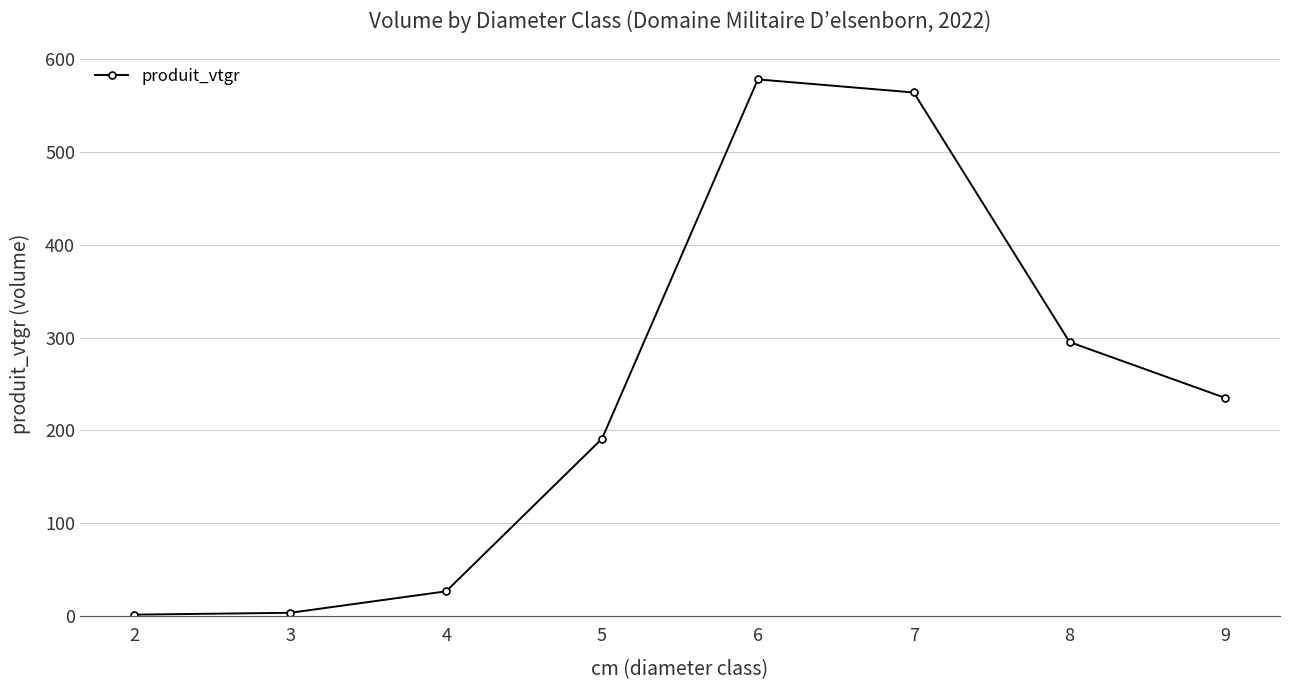

How many values are below 234?

4